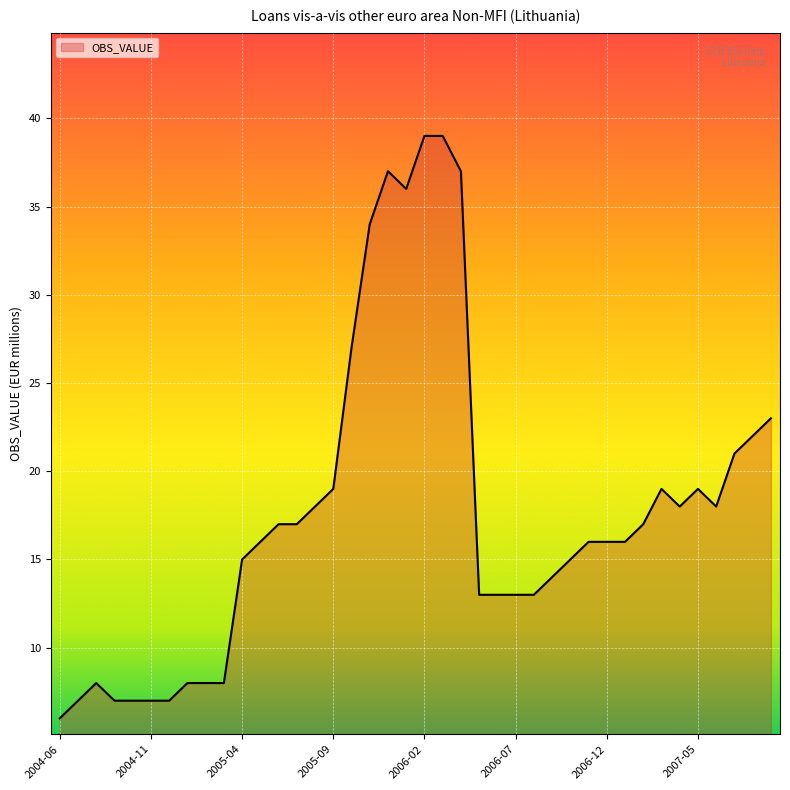

What is the difference between the maximum and minimum values?

33